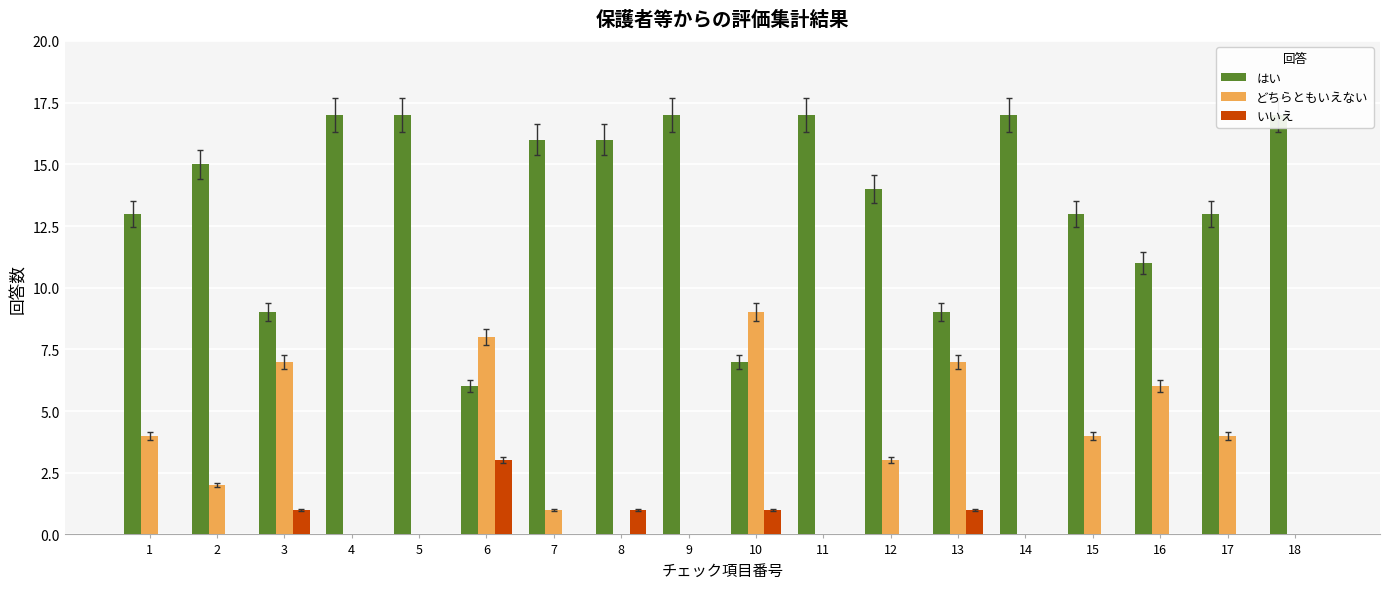

Where is いいえ nearest to the value 1?

3